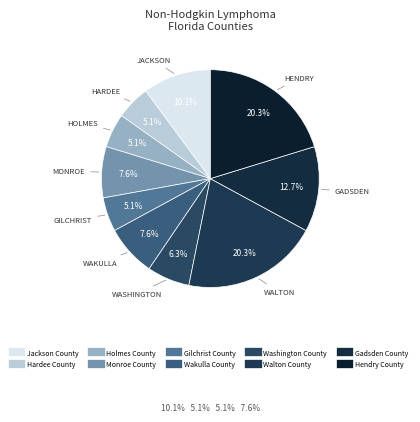

To the nearest percent, what is the combined percentage of Holmes County and Walton County?

25%